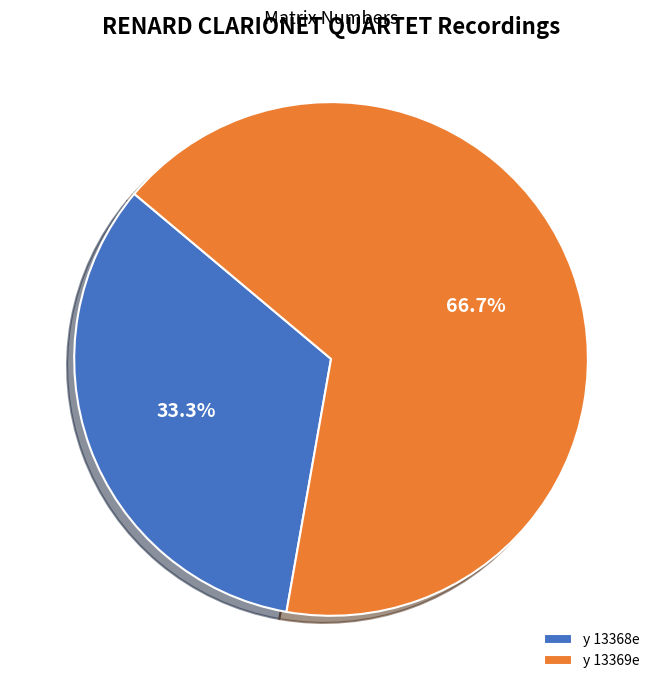

To the nearest percent, what is the difference between the largest and smallest slice percentages?

33%